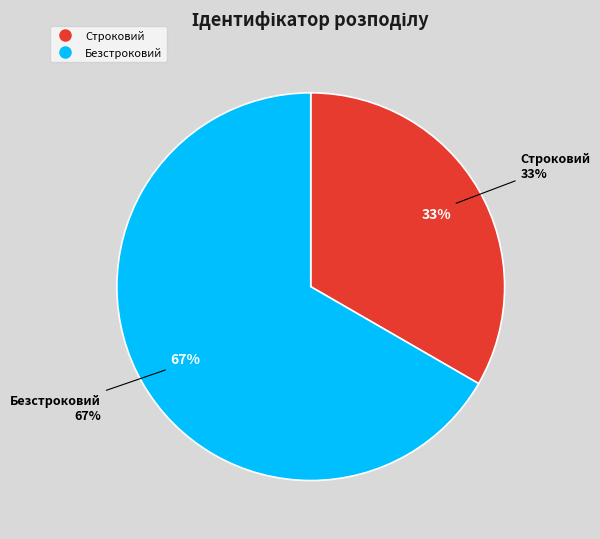

The Строковий slice represents 33% of the pie. True or false?

True